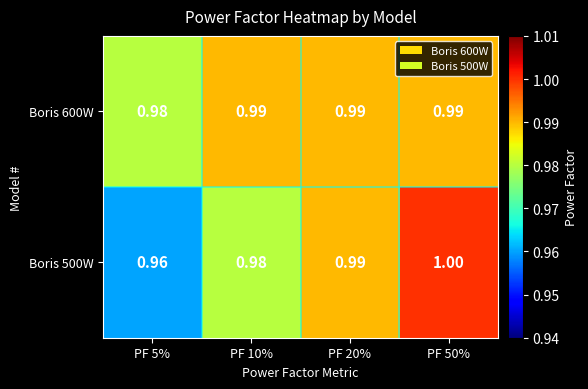

Reading left to right, transcribe all the data shown in this chart.

Boris 600W: PF 5%=1.0	PF 10%=1.0	PF 20%=1.0	PF 50%=1.0
Boris 500W: PF 5%=1.0	PF 10%=1.0	PF 20%=1.0	PF 50%=1.0